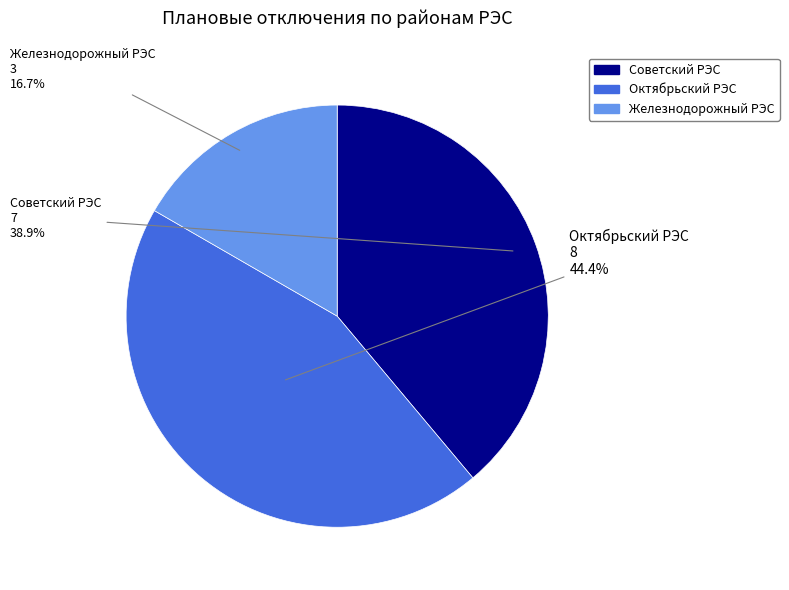

Is there a majority slice in this chart?

No